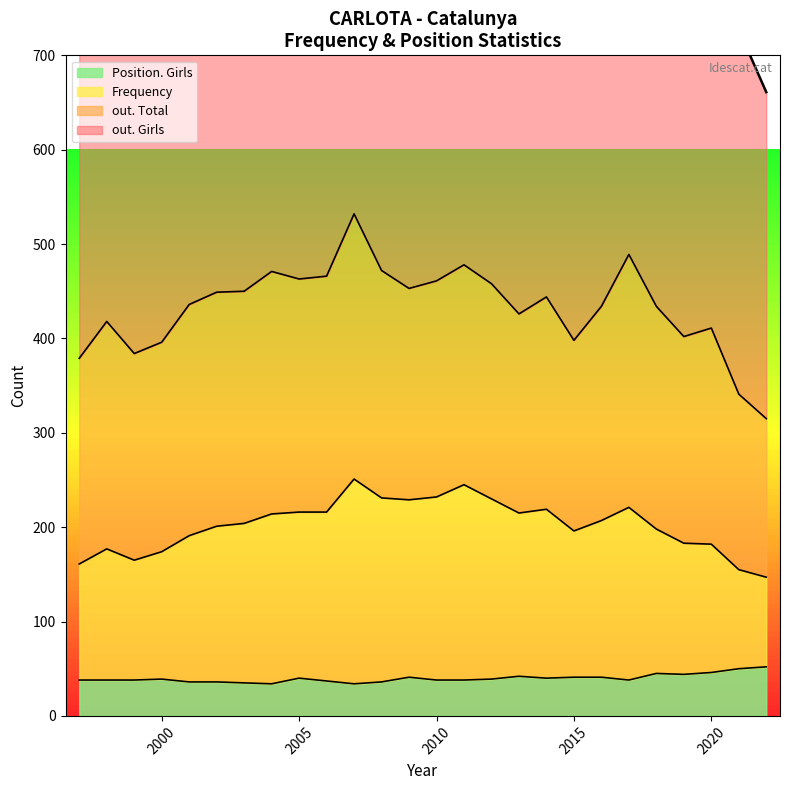

Does the chart have visible grid lines?

No